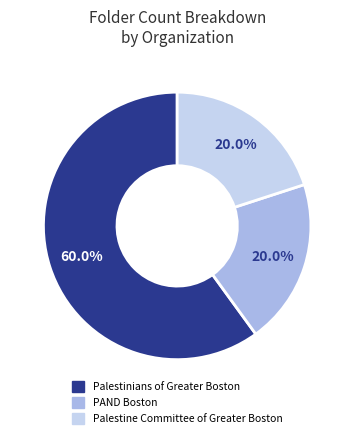

Count the number of slices in the pie.

3